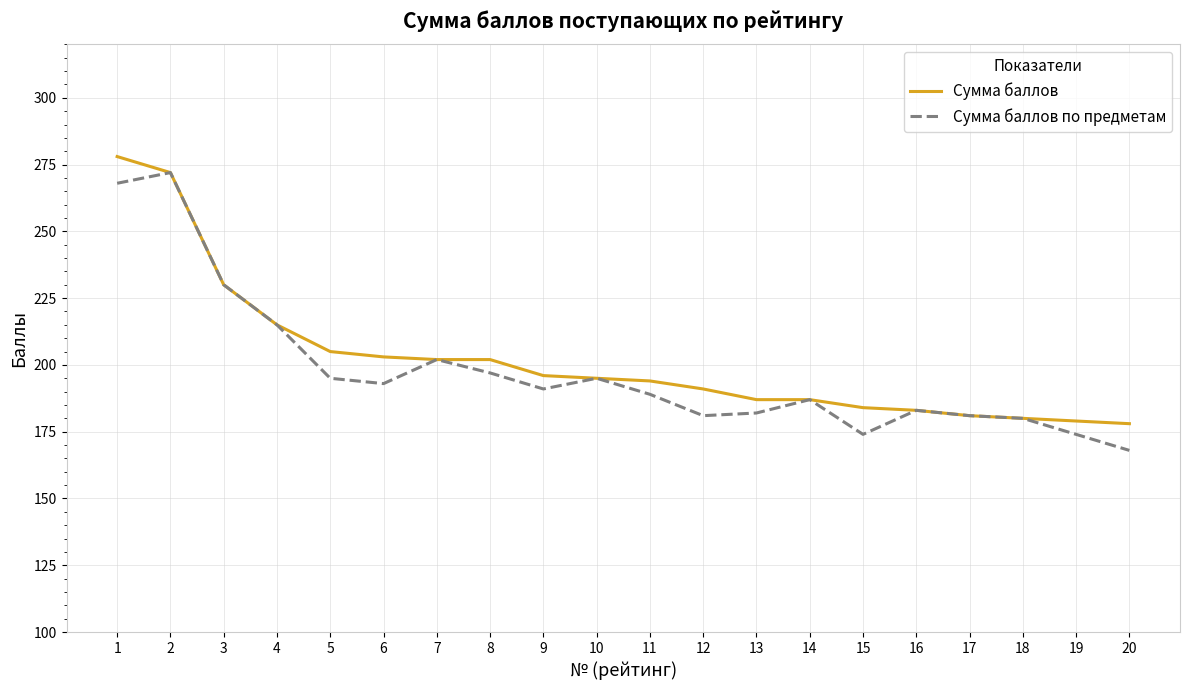

Does the chart have visible grid lines?

Yes